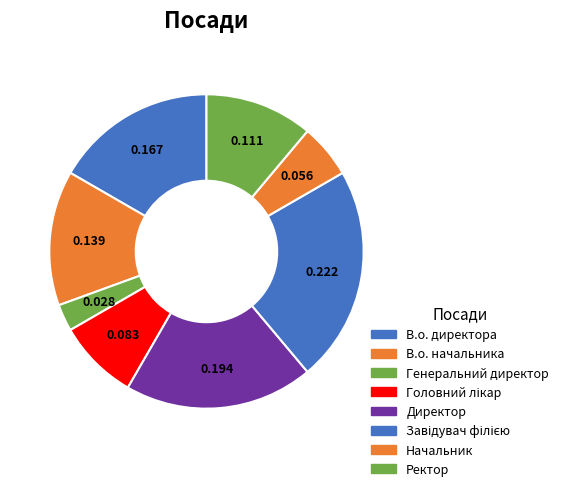

To the nearest percent, what is the combined percentage of Головний лікар and В.о. директора?

25%